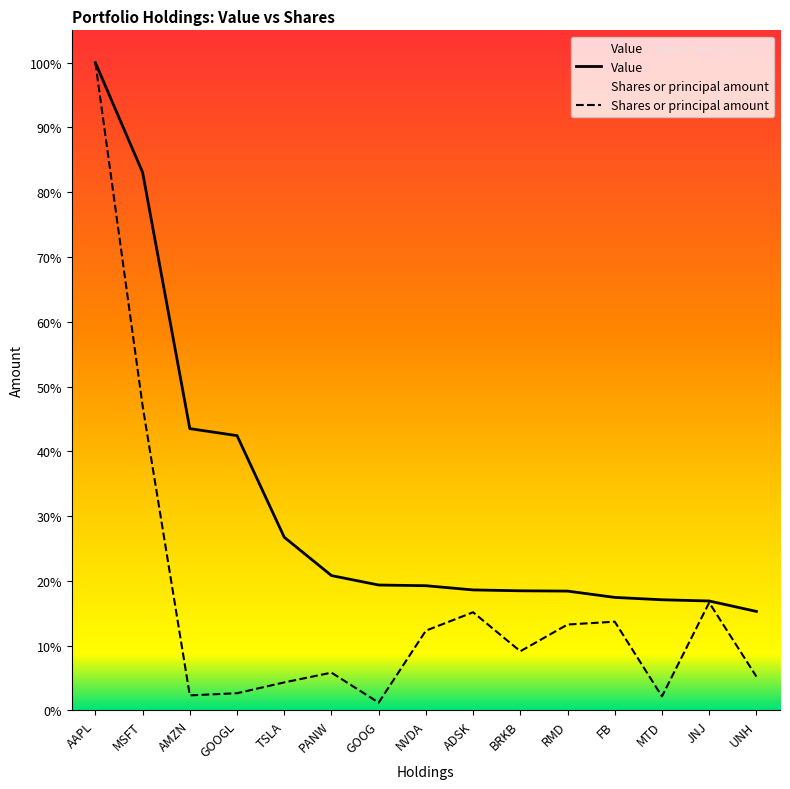

Is the value of Shares or principal amount at UNH greater than the value of Value at NVDA?

No